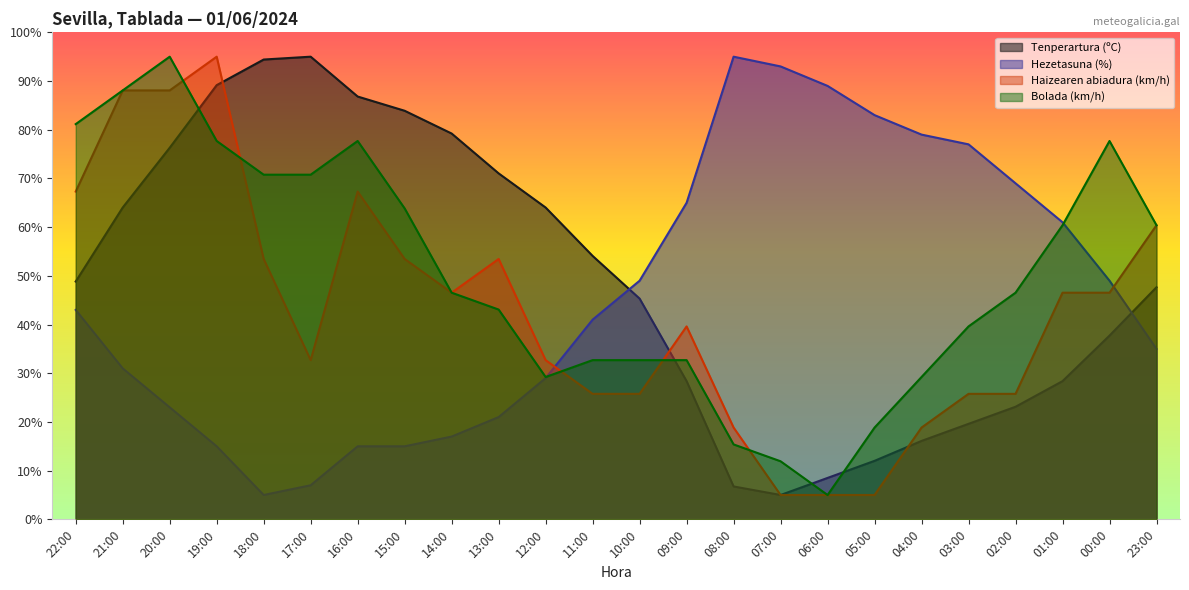

How many intersections are there between Hezetasuna (%) and Tenperartura (ºC)?

2